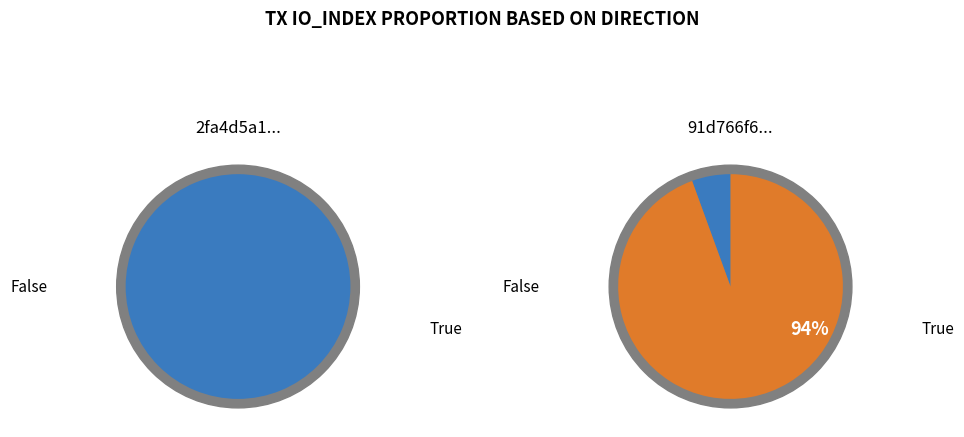

To the nearest percent, what is the average slice percentage?

50%